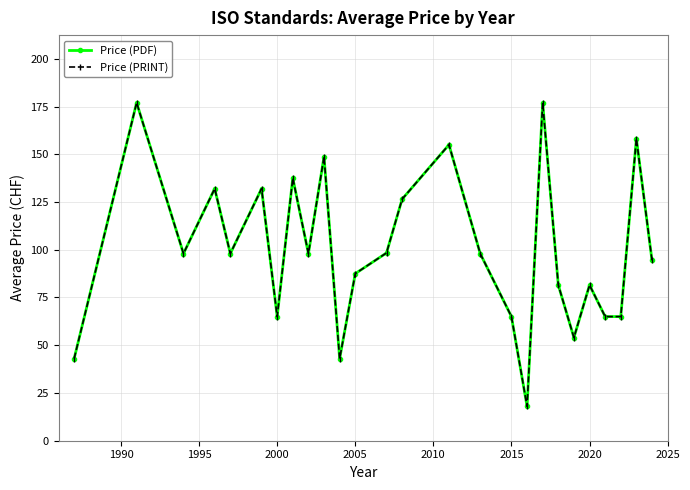

What is the maximum value shown in the chart?

177.0